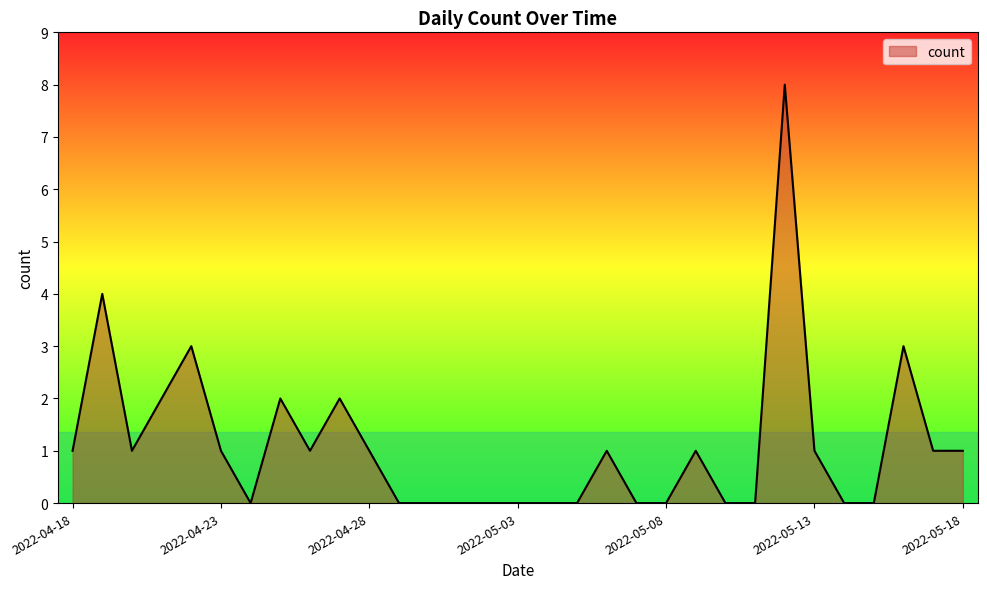

Count the values in the range 0 to 1.

24